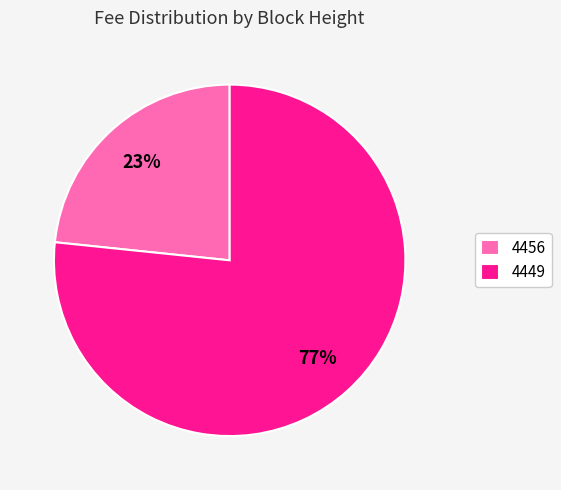

Which category has the smallest portion of the pie?

4456